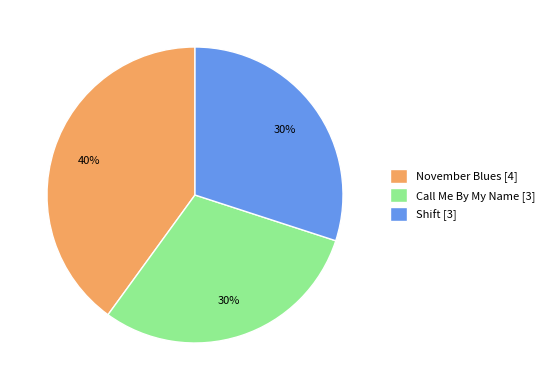

Combined, do Shift [3] and Call Me By My Name [3] account for over 50%?

Yes